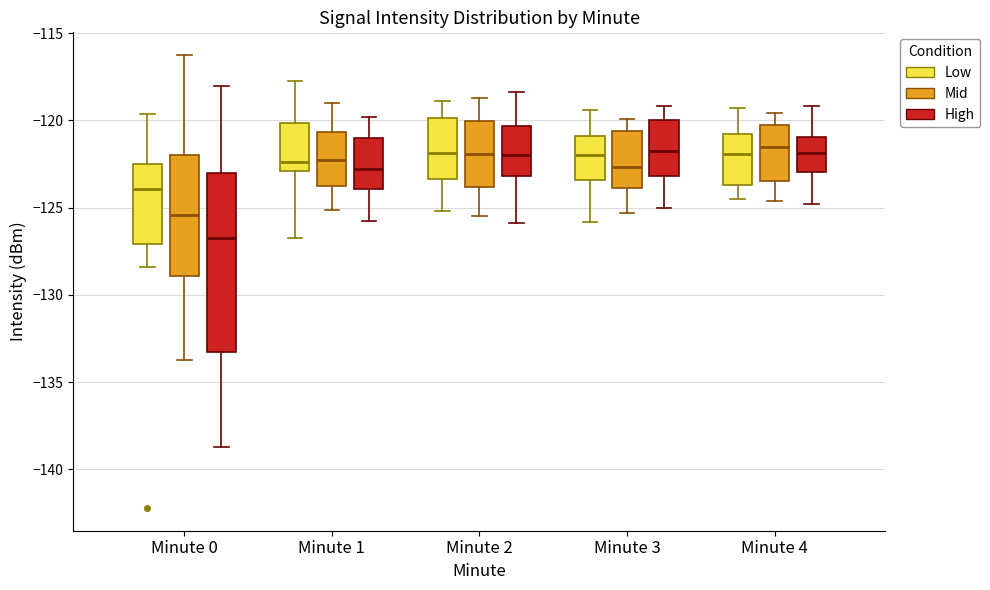

Reading left to right, read every box against the y-axis: the position of its median line, the range the box covers, and the ends of its whiskers. The values are not printed on the chart, so give them approximately, as read against the axis.

Minute 0 (Low): median -124.0, box -127.0 to -122.5, whiskers -128.5 to -119.5
Minute 0 (Mid): median -125.5, box -129.0 to -122.0, whiskers -133.5 to -116.5
Minute 0 (High): median -126.5, box -133.5 to -123.0, whiskers -138.5 to -118.0
Minute 1 (Low): median -122.5, box -123.0 to -120.0, whiskers -126.5 to -117.5
Minute 1 (Mid): median -122.5, box -124.0 to -120.5, whiskers -125.0 to -119.0
Minute 1 (High): median -123.0, box -124.0 to -121.0, whiskers -126.0 to -120.0
Minute 2 (Low): median -122.0, box -123.5 to -120.0, whiskers -125.0 to -119.0
Minute 2 (Mid): median -122.0, box -124.0 to -120.0, whiskers -125.5 to -118.5
Minute 2 (High): median -122.0, box -123.0 to -120.5, whiskers -126.0 to -118.5
Minute 3 (Low): median -122.0, box -123.5 to -121.0, whiskers -126.0 to -119.5
Minute 3 (Mid): median -122.5, box -124.0 to -120.5, whiskers -125.5 to -120.0
Minute 3 (High): median -121.5, box -123.0 to -120.0, whiskers -125.0 to -119.0
Minute 4 (Low): median -122.0, box -123.5 to -121.0, whiskers -124.5 to -119.5
Minute 4 (Mid): median -121.5, box -123.5 to -120.0, whiskers -124.5 to -119.5
Minute 4 (High): median -122.0, box -123.0 to -121.0, whiskers -125.0 to -119.0